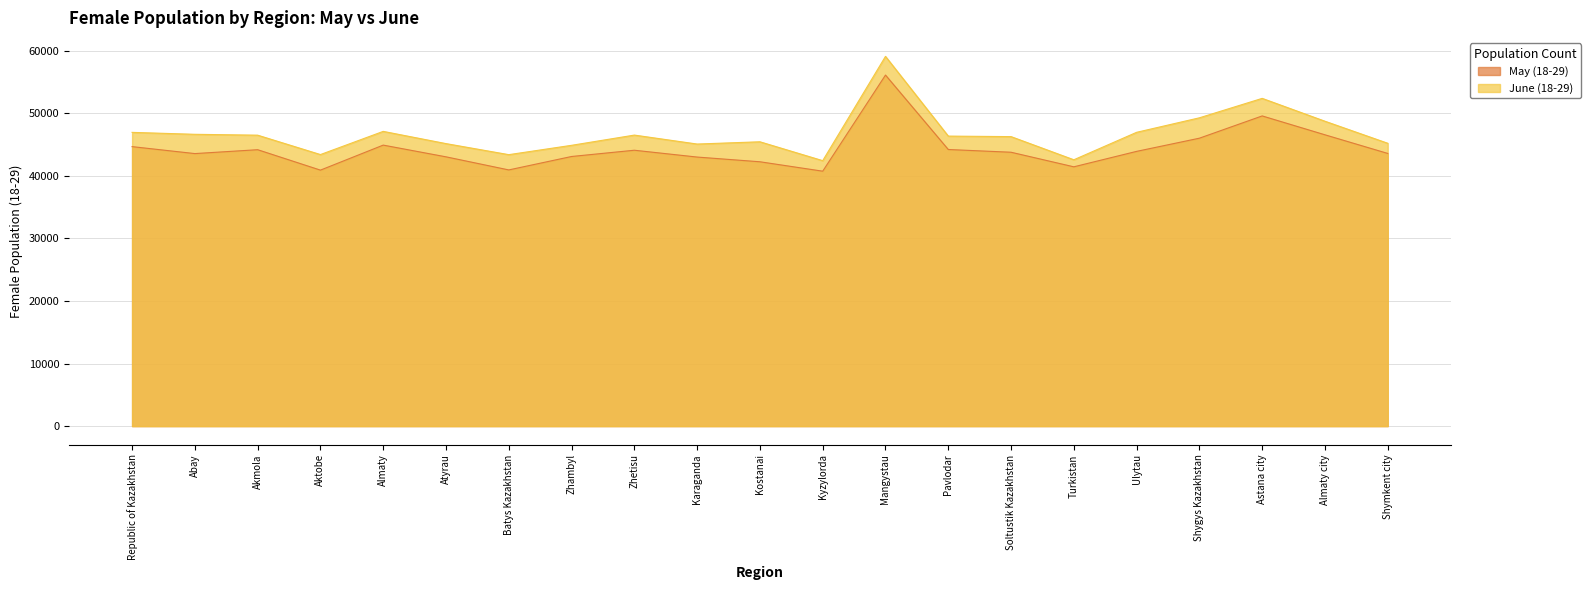

Rank the series by their average value, from lowest to highest.

May (18-29), June (18-29)